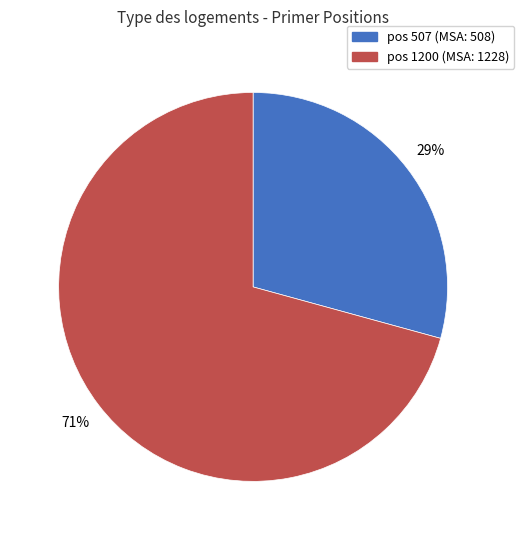

To the nearest percent, what is the average slice percentage?

50%